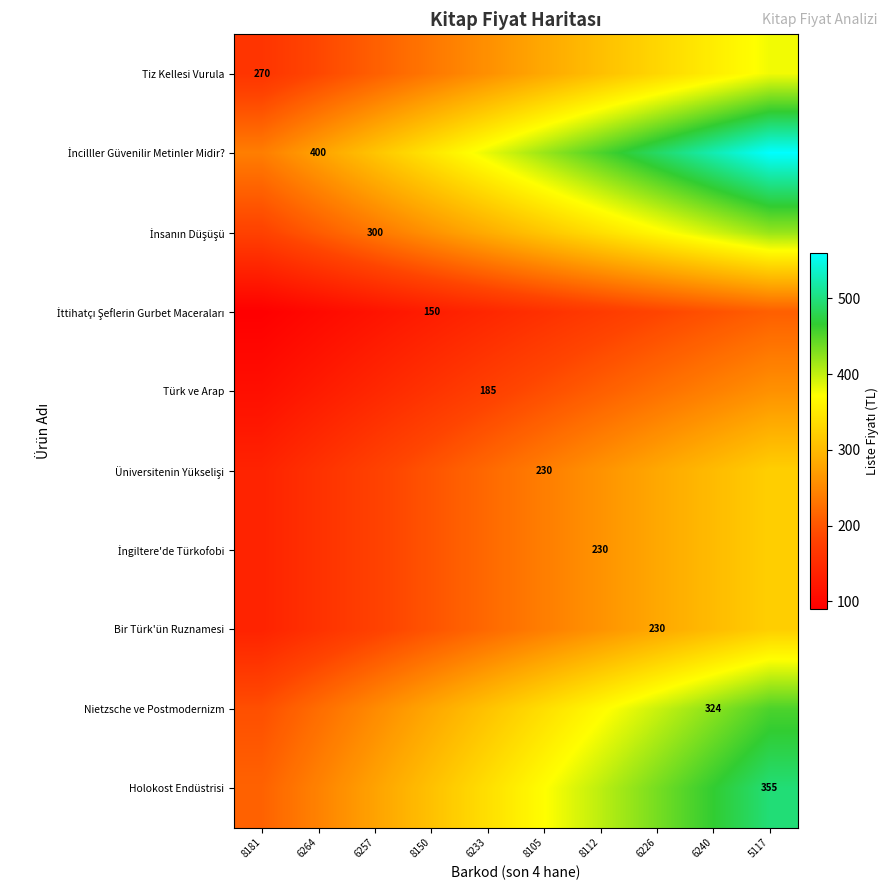

At how many categories does at least one series exceed 531?

1